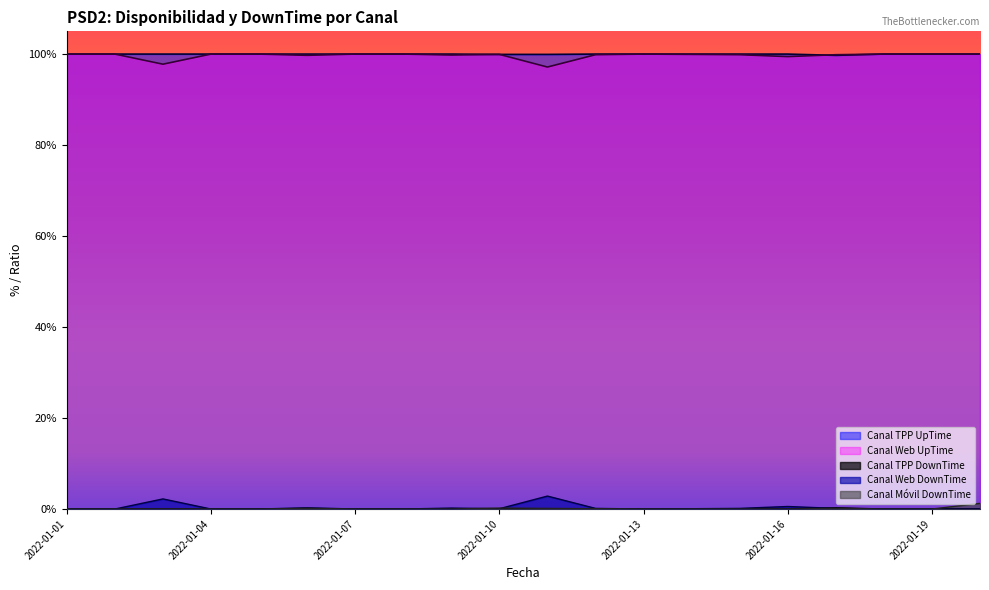

Between 2022-01-16 and 2022-01-17, which series saw the biggest shift?

Canal Web UpTime